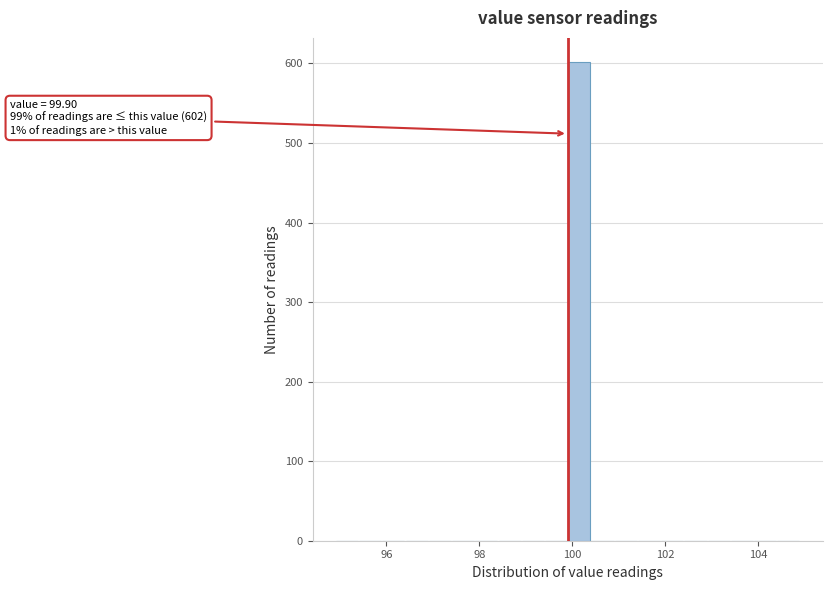

Read against the x-axis, roughly where is the centre of the tallest bar?

100.2